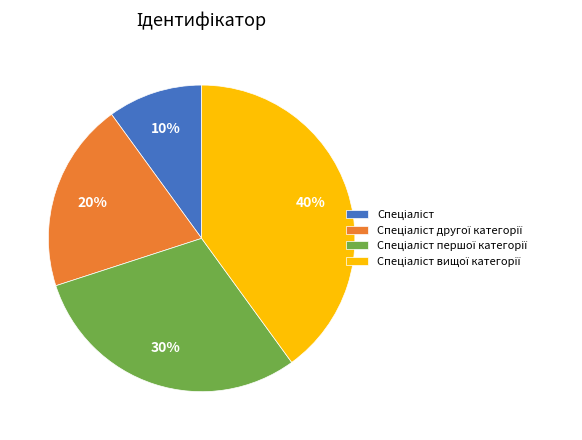

Does any single category account for the majority?

No